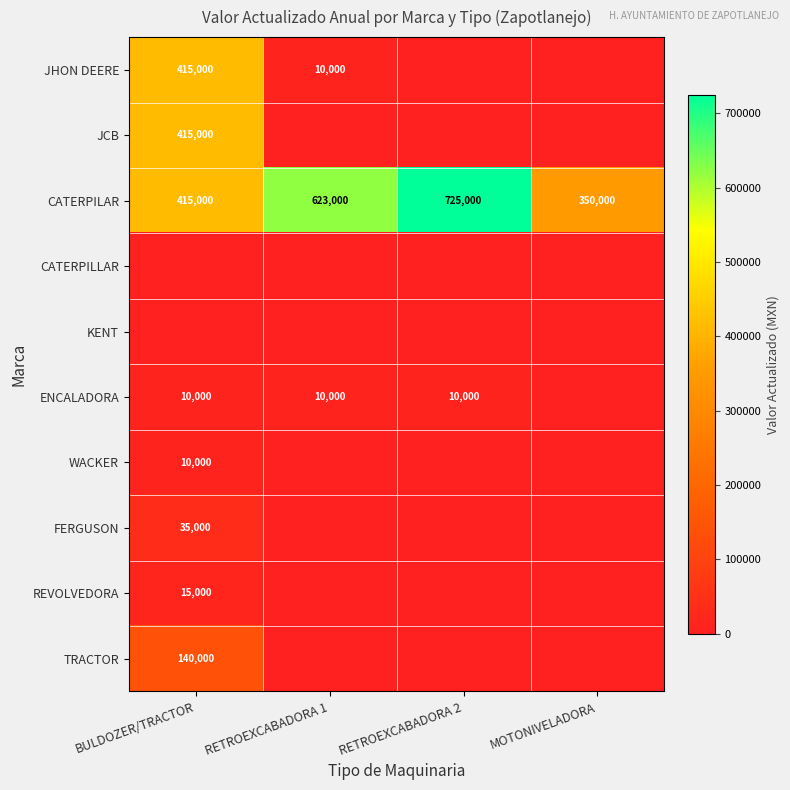

Is it true that CATERPILAR equals 415000 at BULDOZER/TRACTOR?

True